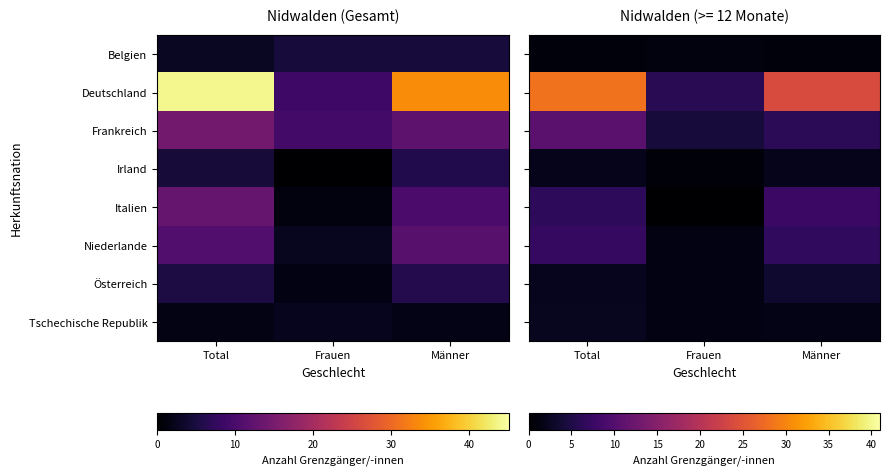

Which category has the lowest value in the Belgien series?

Total